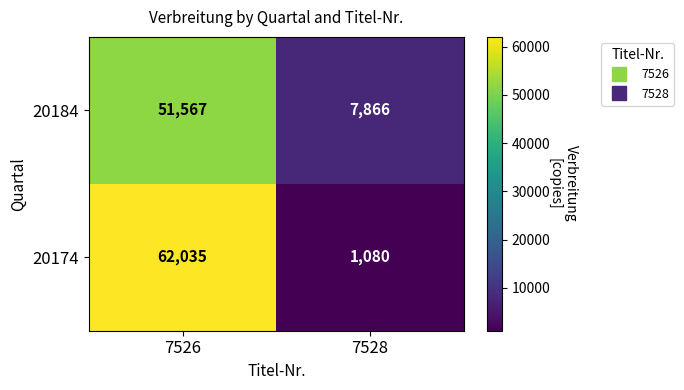

Reading right to left, extract all data points from this chart.

20184: 7866	51567
20174: 1080	62035